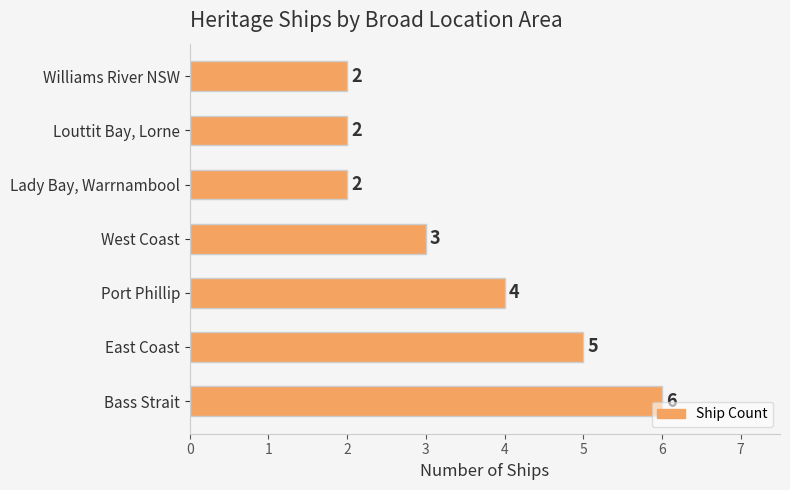

What is the difference between the maximum and minimum values?

4